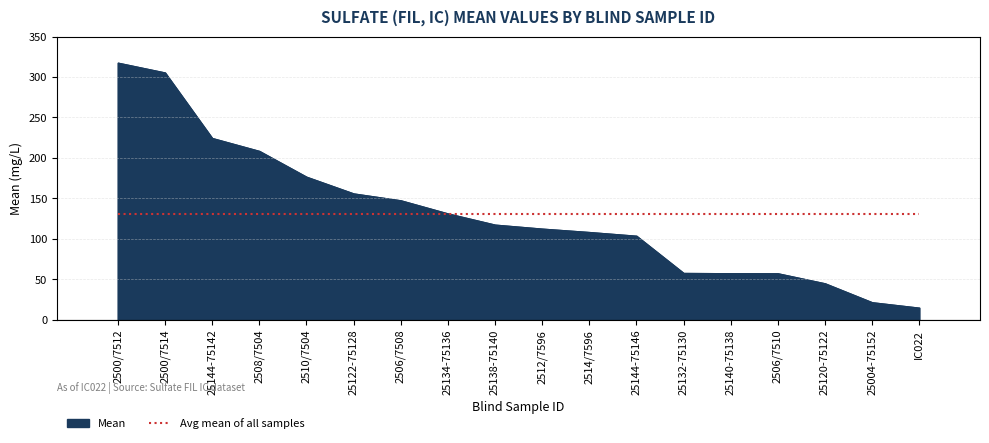

Where does the Mean (bar) series first go above 117?

2500/7512